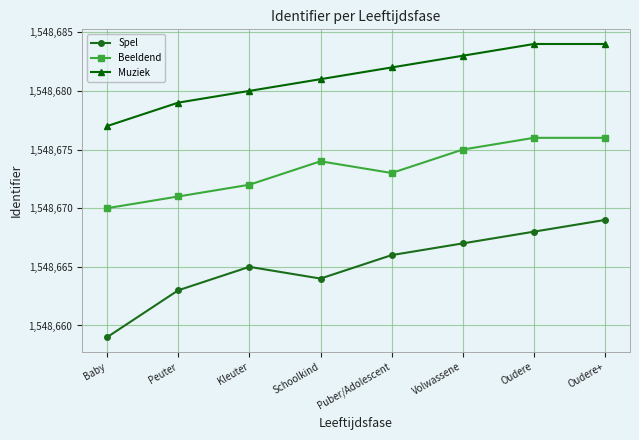

What is the label of the 8th point from the right?

Baby